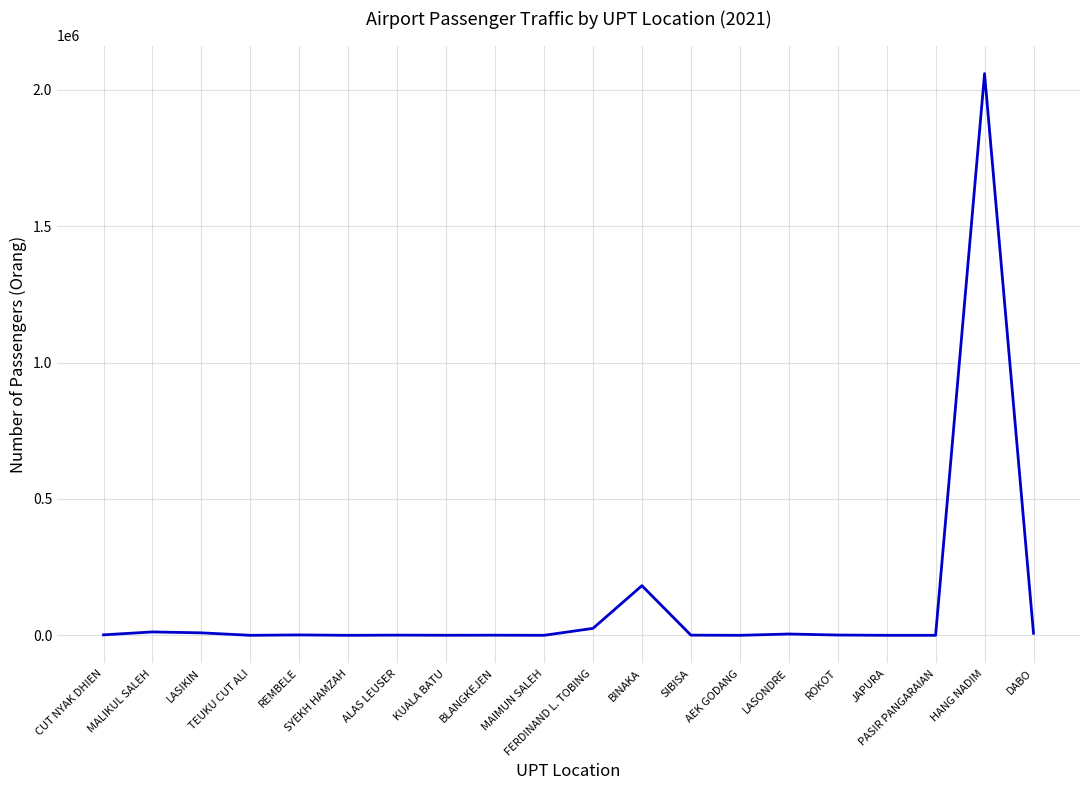

What is the sum of the values at SIBISA and AEK GODANG?

610